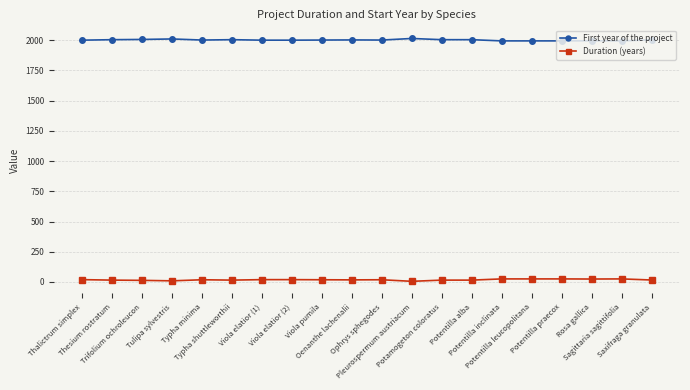

The value of First year of the project at Sagittaria sagittifolia is 2743. True or false?

False